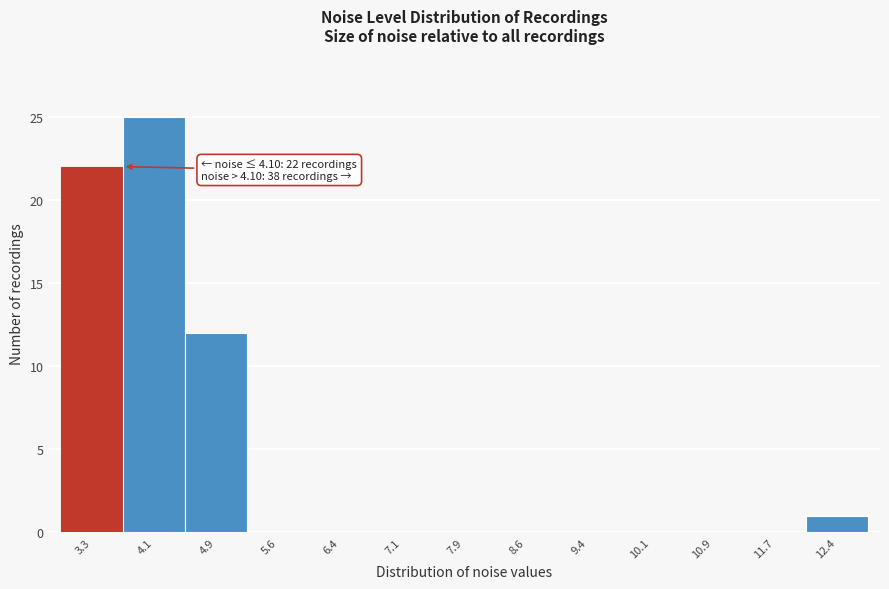

Reading left to right, what are all the values shown in this chart?

3.3=22	4.1=25	4.9=12	5.6=0	6.4=0	7.1=0	7.9=0	8.6=0	9.4=0	10.1=0	10.9=0	11.7=0	12.4=1